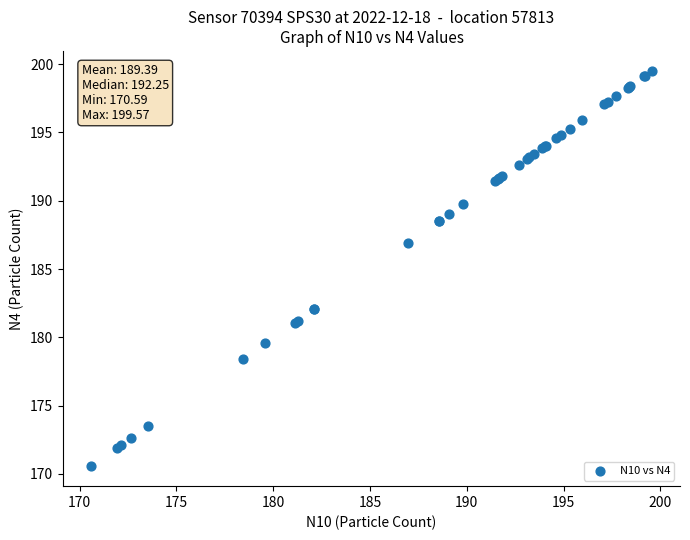

What Y value in the scatter plot is closest to 185?

186.9